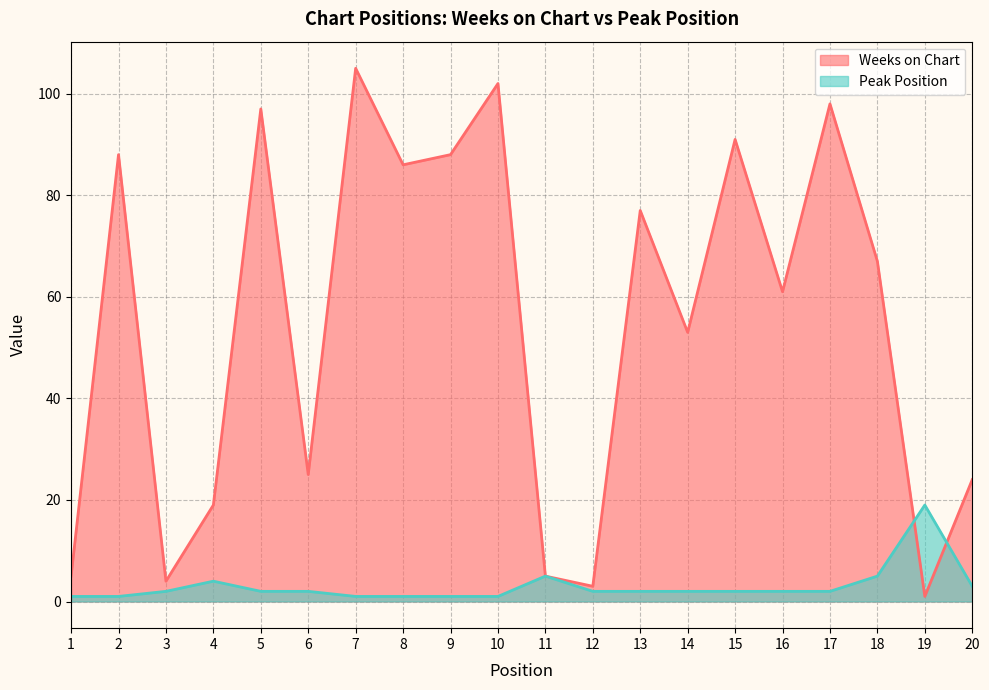

At how many categories does at least one series exceed 104?

1